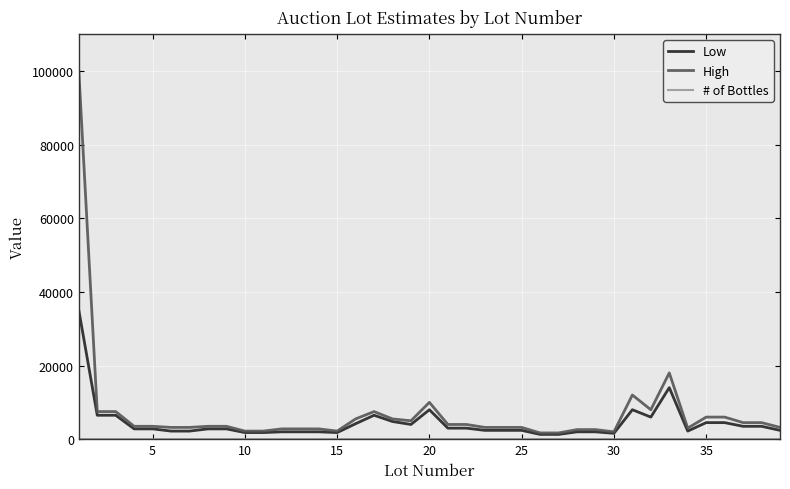

What is the maximum value shown in the chart?

100000